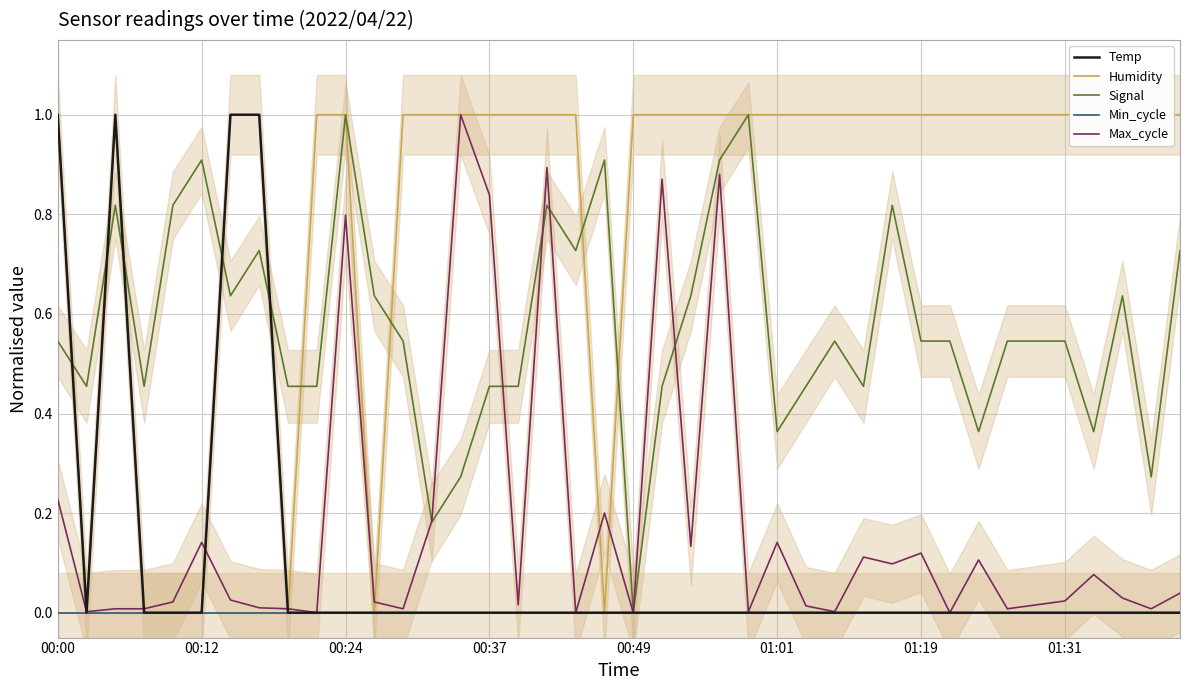

Is this an area chart (filled region under the line)?

No